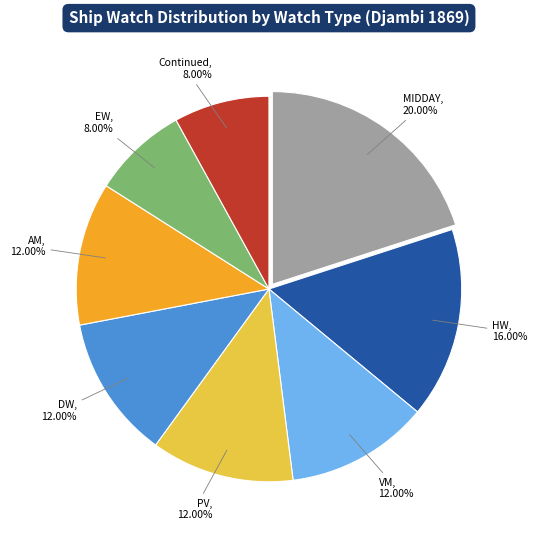

How many segments does this pie chart have?

8